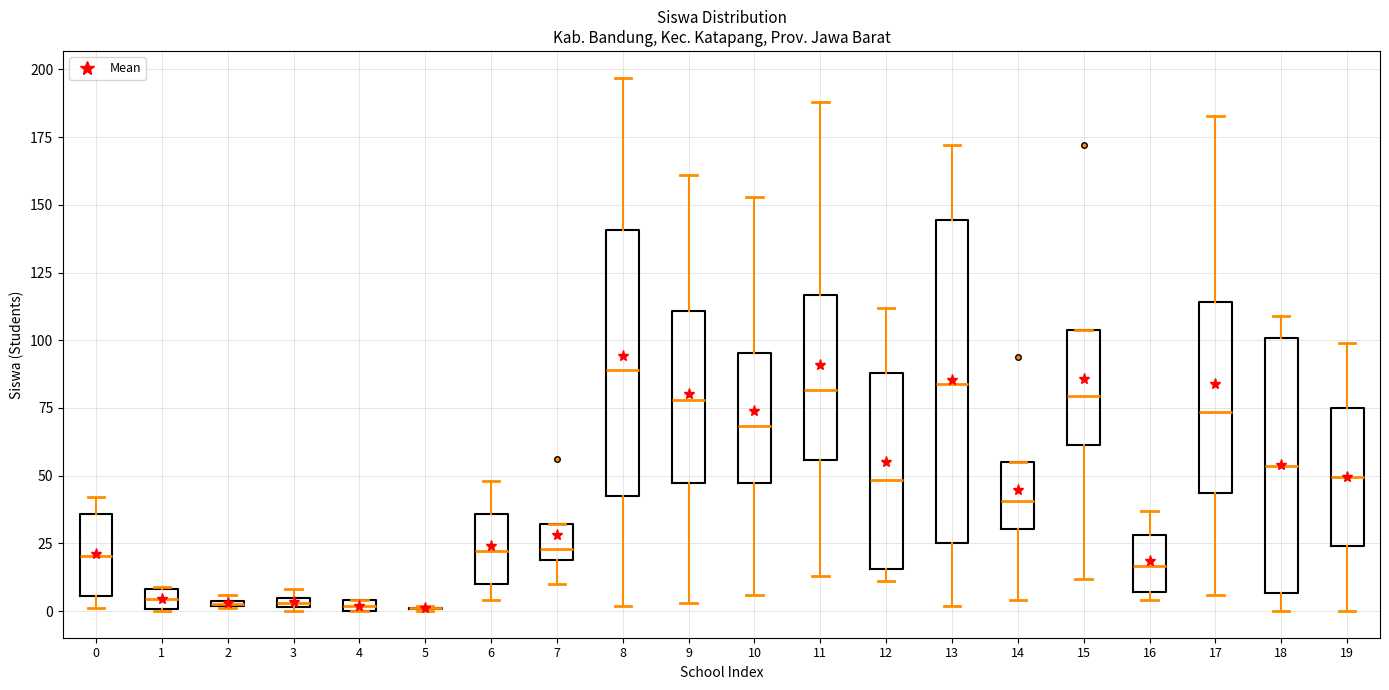

Which box is the tallest, from its lower edge to its upper edge?

13